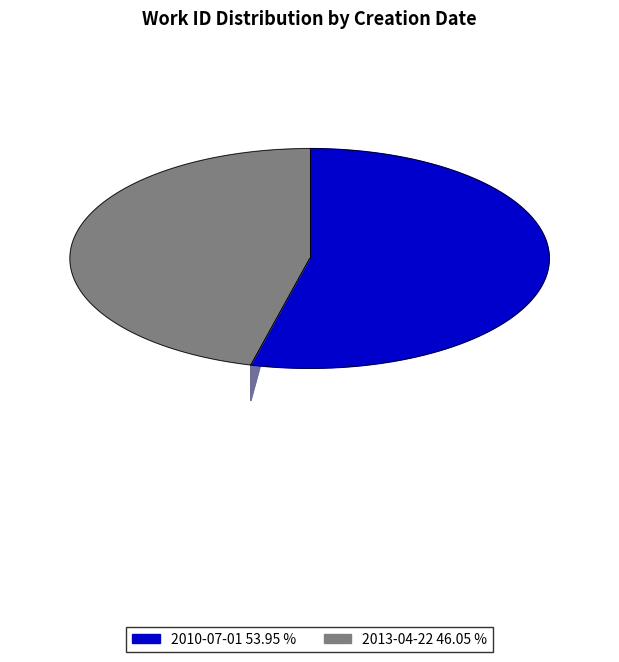

To the nearest percent, what is the combined percentage of 2010-07-01 and 2013-04-22?

100%